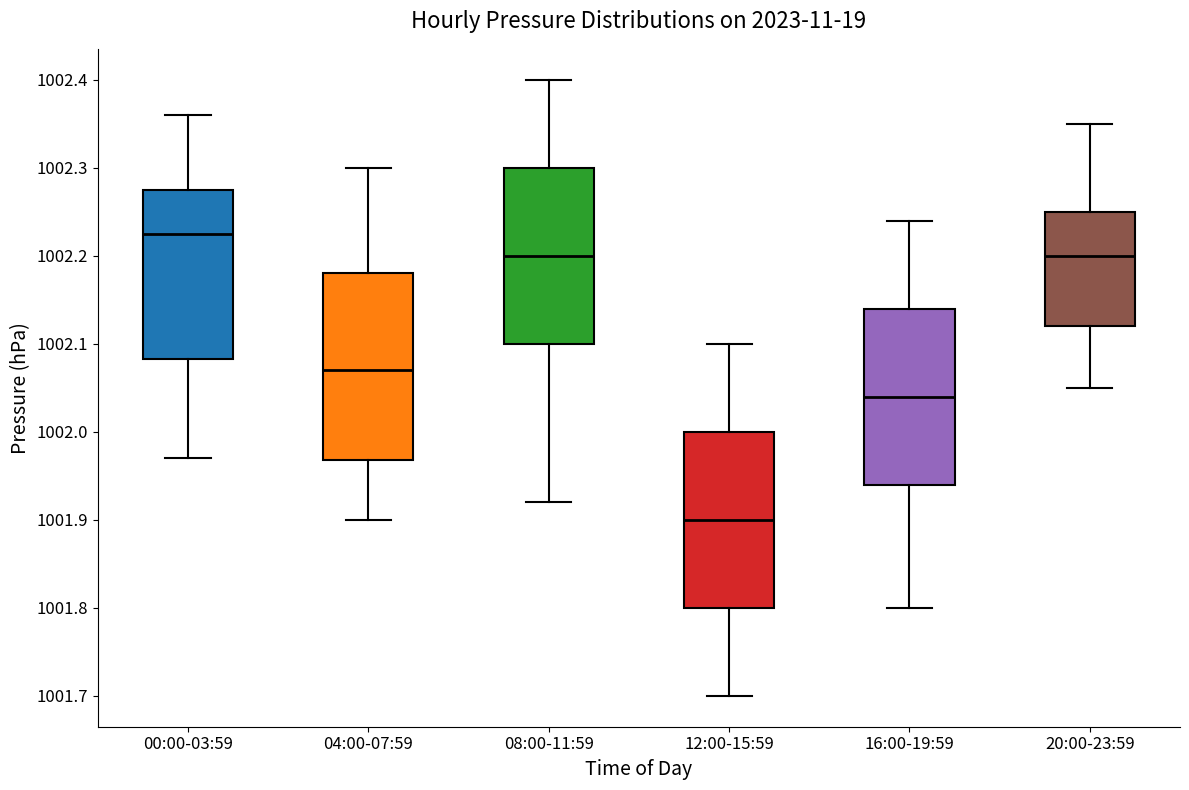

Reading left to right, transcribe this box plot: for each box, give where its median line is, the range the box spans, and where its two whiskers end, as read against the y-axis. The values are not printed on the chart, so give them approximately, as read against the axis.

00:00-03:59: median 1002.23, box 1002.08 to 1002.28, whiskers 1001.97 to 1002.36
04:00-07:59: median 1002.07, box 1001.97 to 1002.18, whiskers 1001.90 to 1002.30
08:00-11:59: median 1002.20, box 1002.10 to 1002.30, whiskers 1001.92 to 1002.40
12:00-15:59: median 1001.90, box 1001.80 to 1002.00, whiskers 1001.70 to 1002.10
16:00-19:59: median 1002.04, box 1001.94 to 1002.14, whiskers 1001.80 to 1002.24
20:00-23:59: median 1002.20, box 1002.12 to 1002.25, whiskers 1002.05 to 1002.35